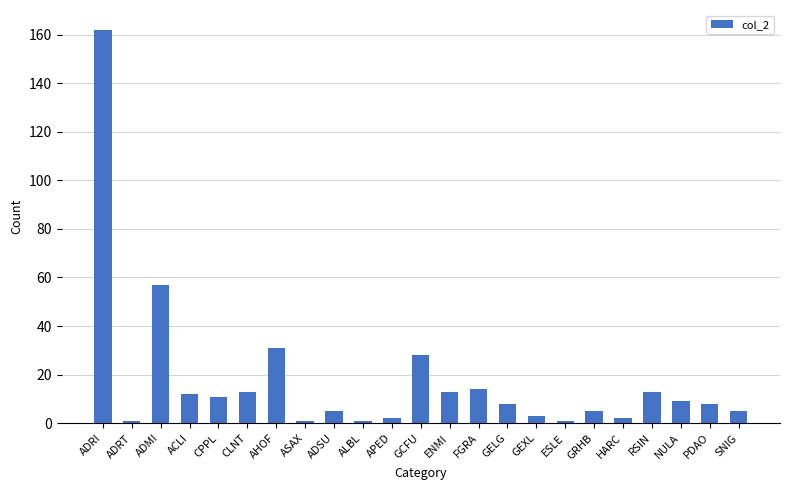

Is it true that the value at RSIN is 13?

True